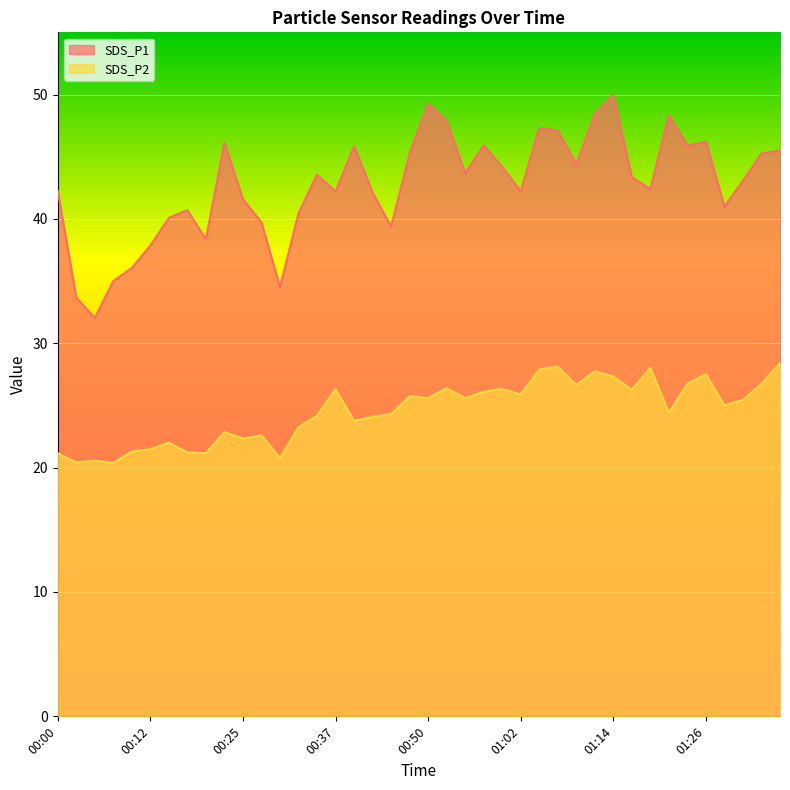

What is the smallest value displayed?

20.4